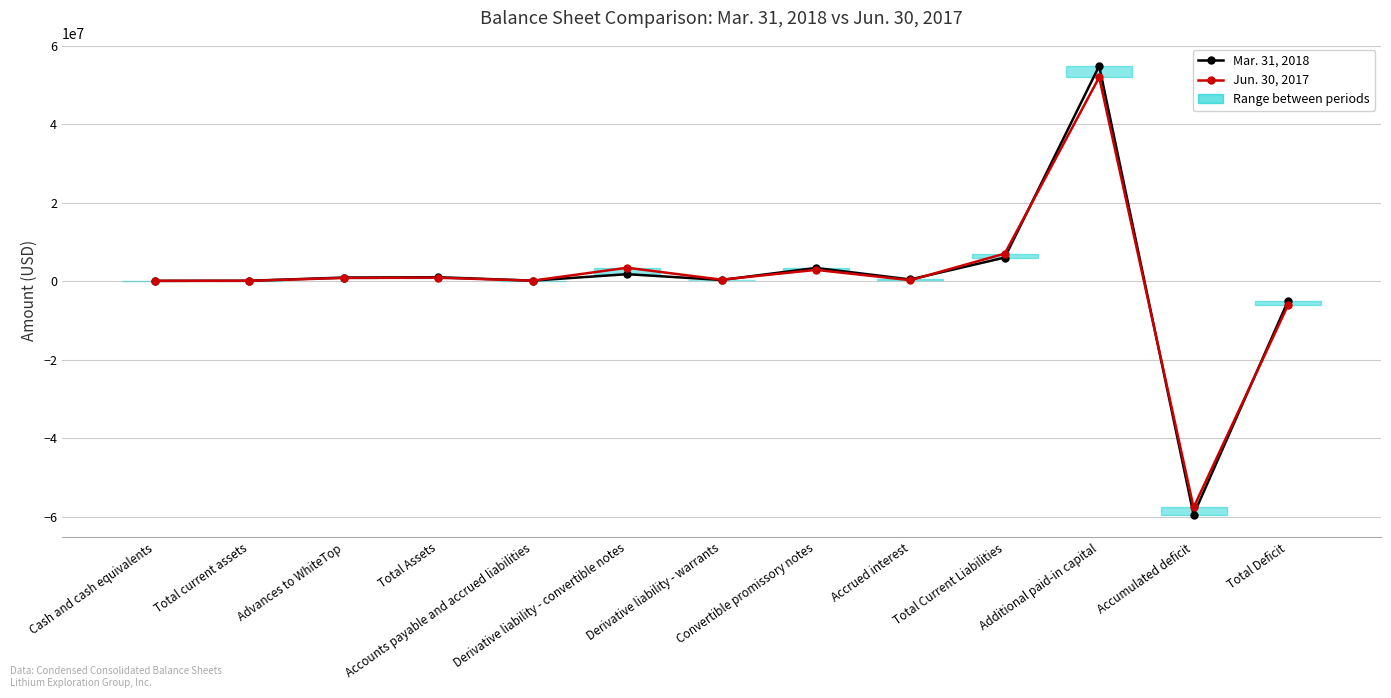

At which label does Mar. 31, 2018 first exceed 397605?

Advances to WhiteTop